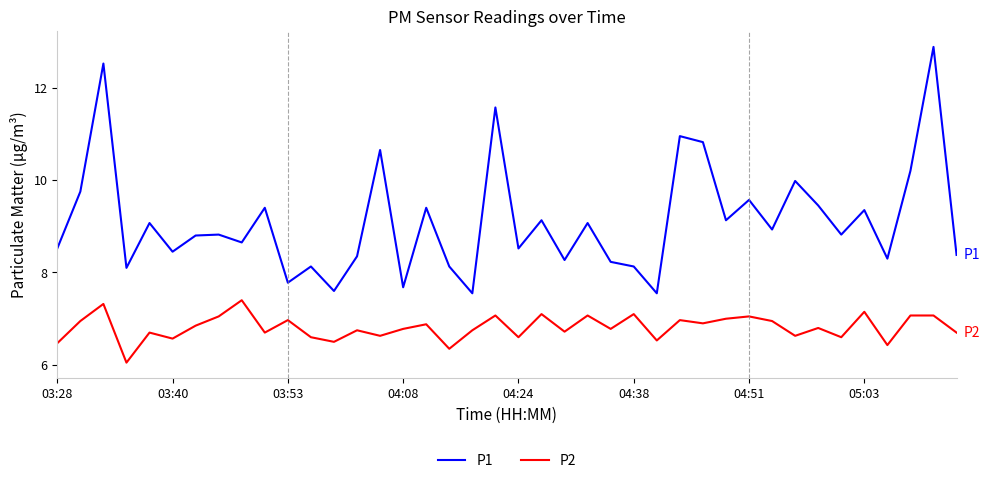

True or false: P1 and P2 cross at least once.

False